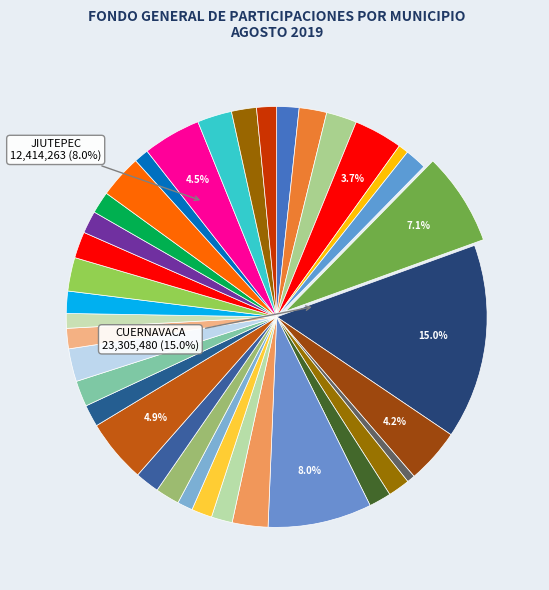

To the nearest percent, what portion does TEMOAC represent?

2%